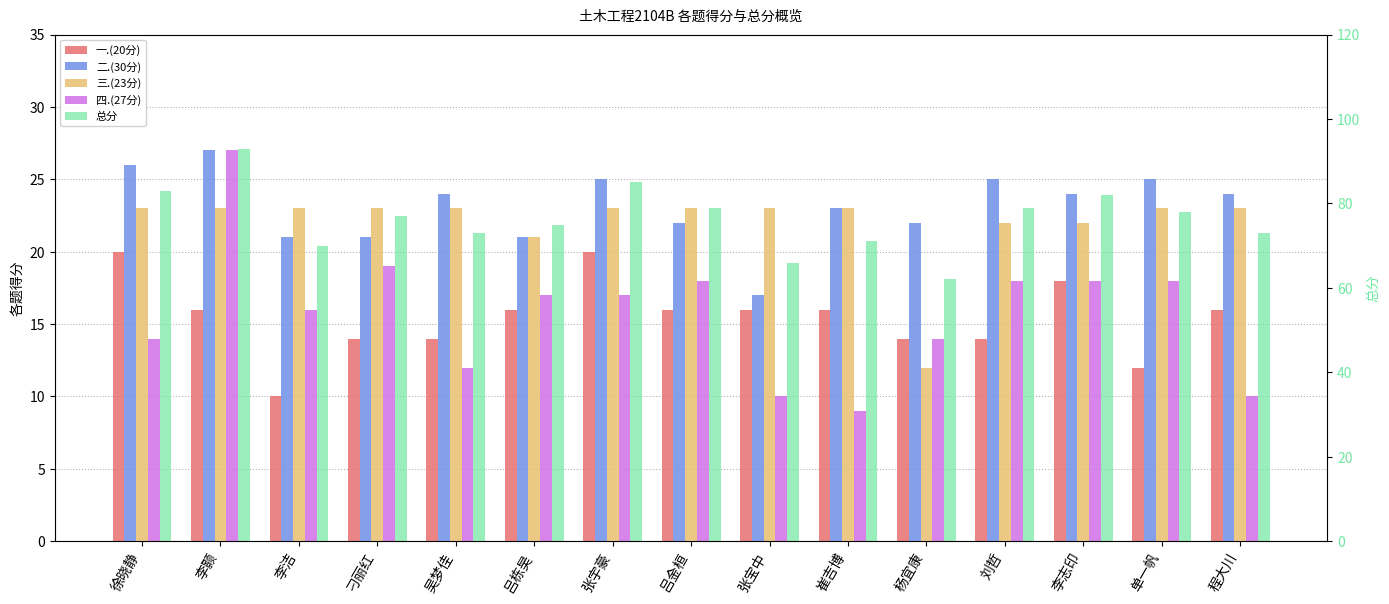

Which category has the lowest value in the 二.(30分) series?

张宝中